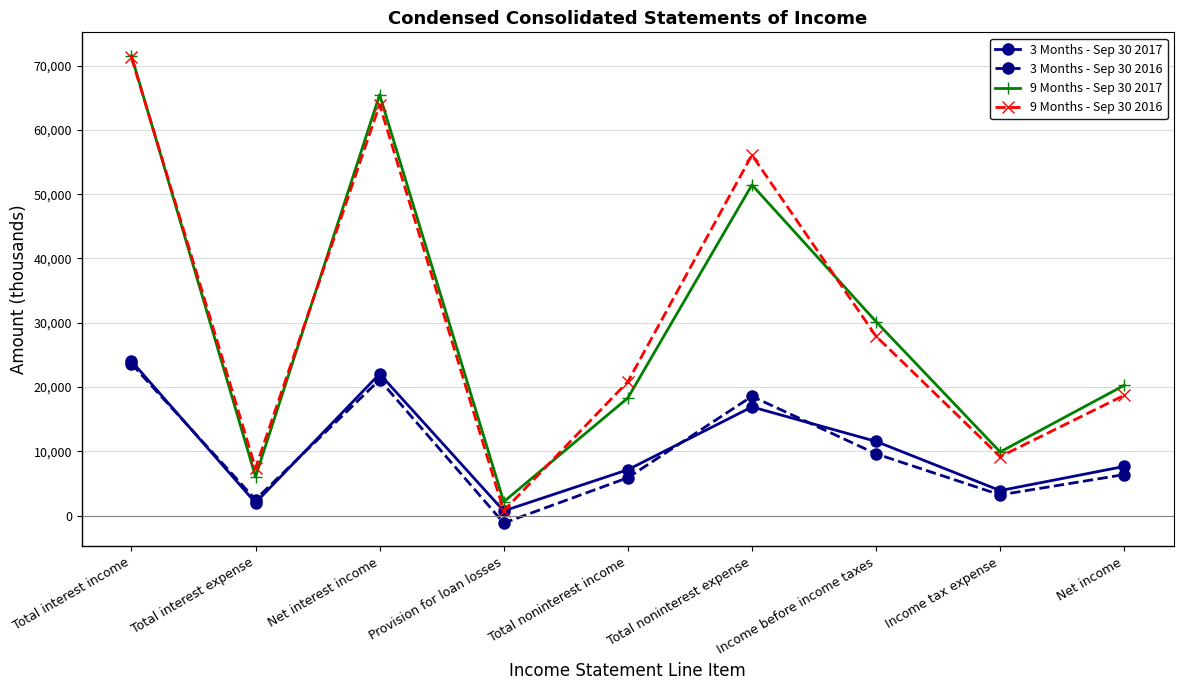

What is the total value across all series at Income tax expense?

26213